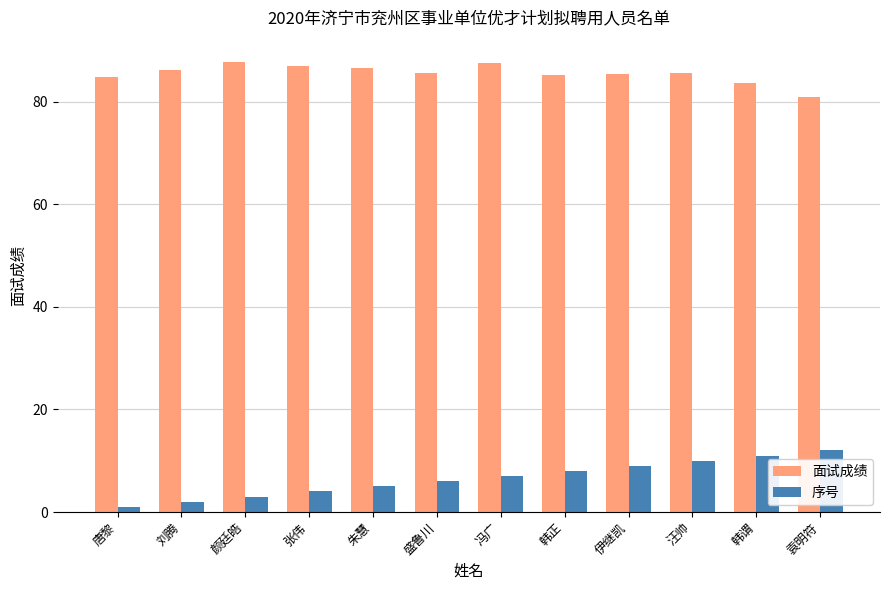

What is the total value across all series at 韩谓?

94.6